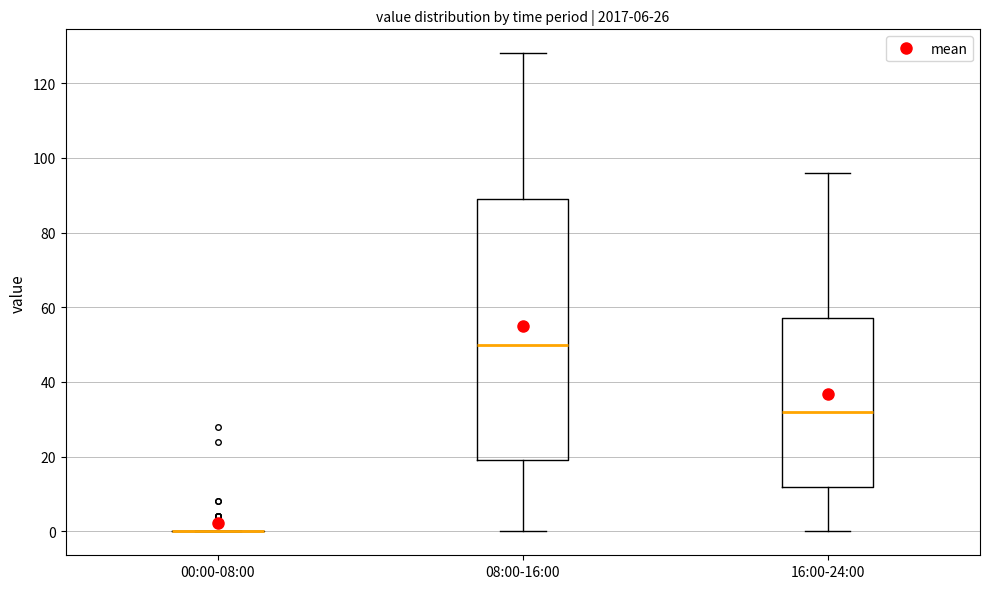

Where does the median line of the box for 08:00-16:00 sit on the y-axis? The values are not printed on the chart, so give them approximately, as read against the axis.

50